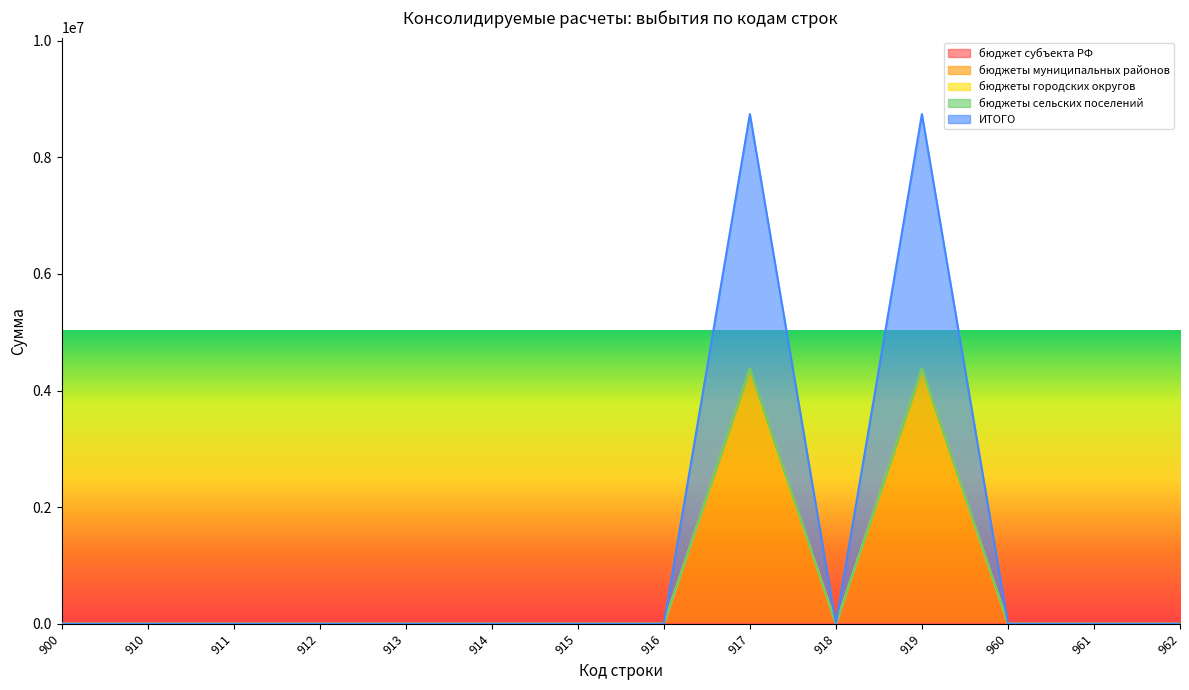

True or false: бюджет субъекта РФ and бюджеты городских округов cross at least once.

False